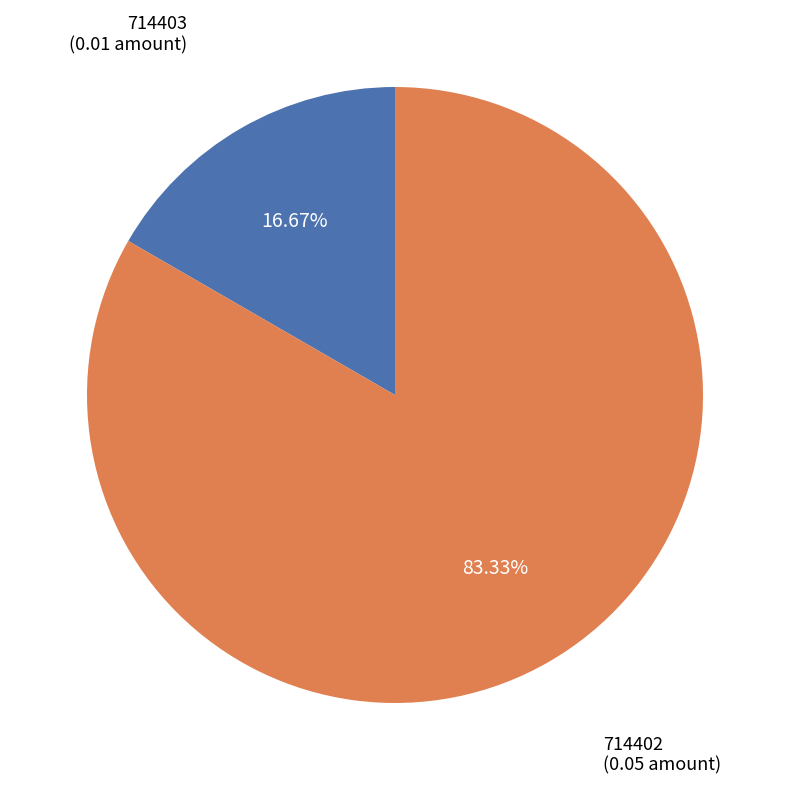

Is there a majority slice in this chart?

Yes